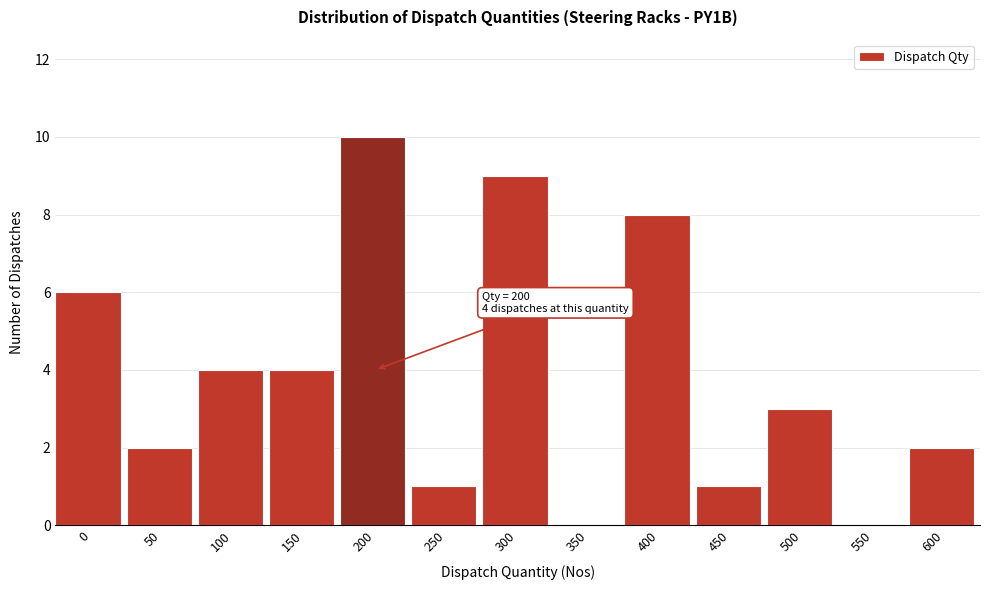

Reading left to right, transcribe all the data shown in this chart.

0=6	50=2	100=4	150=4	200=10	250=1	300=9	350=0	400=8	450=1	500=3	550=0	600=2